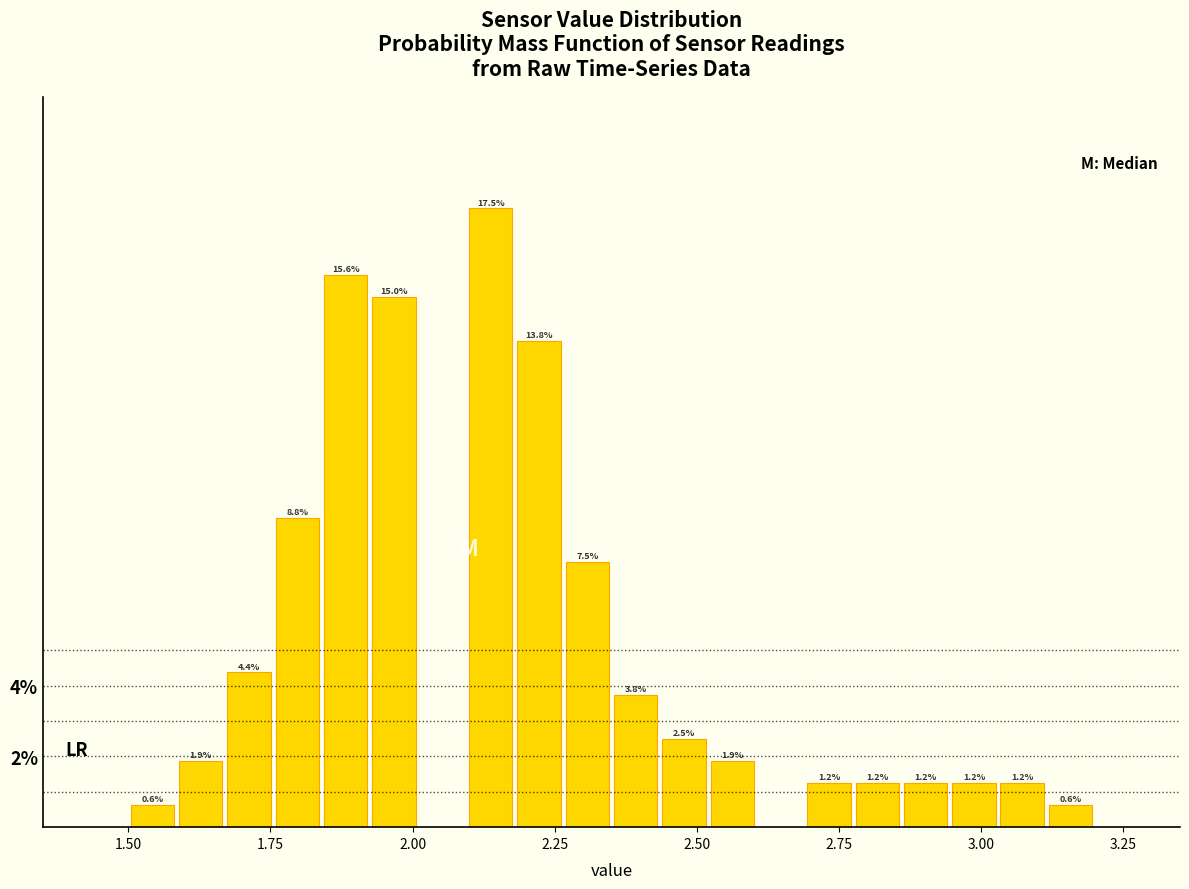

Read against the x-axis, roughly where is the centre of the tallest bar?

2.15